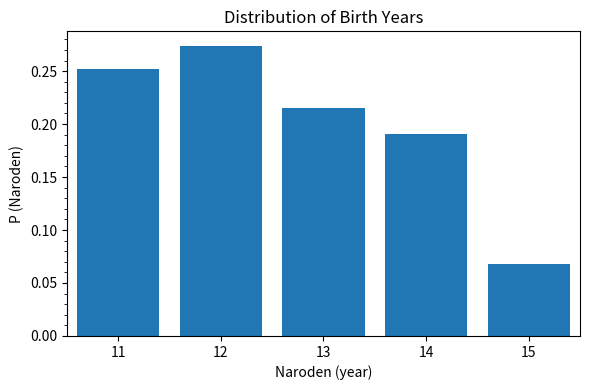

Which has a higher value, 14 or 15?

14